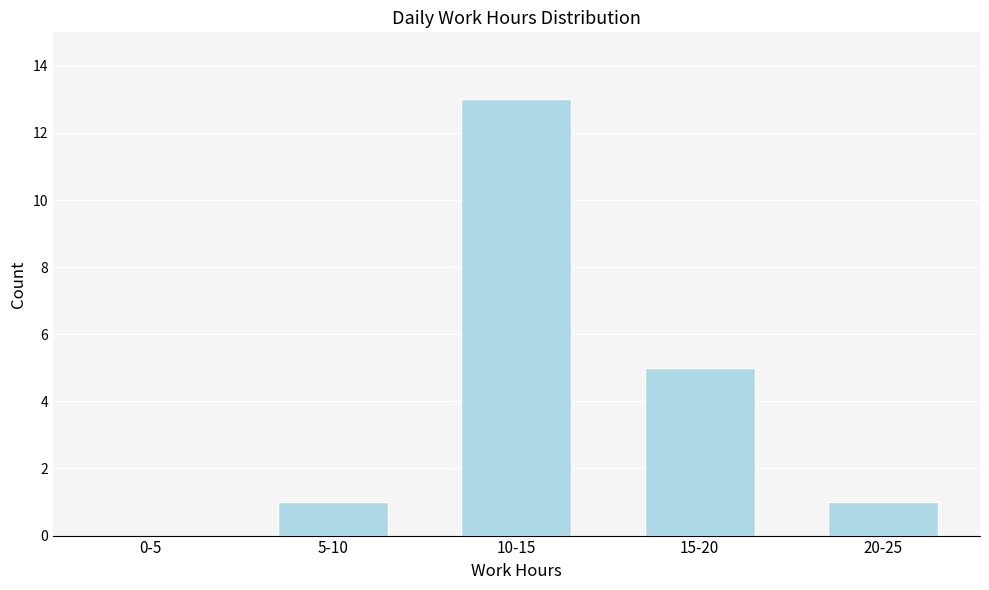

Reading left to right, transcribe all the data shown in this chart.

0-5=0	5-10=1	10-15=13	15-20=5	20-25=1